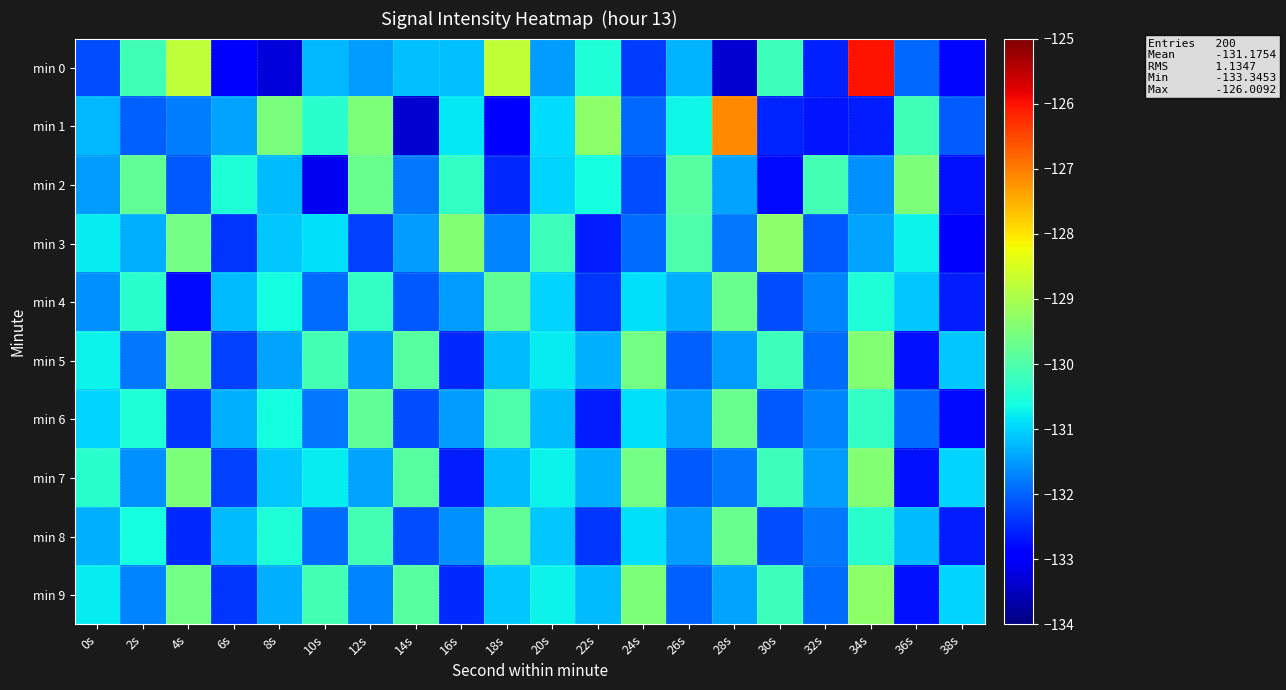

Reading left to right, list all the values displayed in this chart.

min 0: 0s=-132.2	2s=-130.2	4s=-128.8	6s=-132.9	8s=-133.3	10s=-131.2	12s=-131.5	14s=-131.2	16s=-131.2	18s=-128.7	20s=-131.5	22s=-130.5	24s=-132.3	26s=-131.3	28s=-133.3	30s=-130.2	32s=-132.6	34s=-126.0	36s=-132.0	38s=-132.8
min 1: 0s=-131.2	2s=-132.0	4s=-131.8	6s=-131.4	8s=-129.5	10s=-130.4	12s=-129.5	14s=-133.3	16s=-130.8	18s=-132.9	20s=-130.9	22s=-129.3	24s=-131.9	26s=-130.7	28s=-127.1	30s=-132.6	32s=-132.7	34s=-132.6	36s=-130.1	38s=-132.0
min 2: 0s=-131.5	2s=-129.8	4s=-132.1	6s=-130.5	8s=-131.2	10s=-133.1	12s=-129.7	14s=-131.8	16s=-130.3	18s=-132.5	20s=-131.0	22s=-130.6	24s=-132.2	26s=-129.9	28s=-131.4	30s=-132.8	32s=-130.1	34s=-131.6	36s=-129.5	38s=-132.7
min 3: 0s=-130.8	2s=-131.3	4s=-129.6	6s=-132.4	8s=-131.1	10s=-130.9	12s=-132.3	14s=-131.5	16s=-129.4	18s=-131.7	20s=-130.2	22s=-132.6	24s=-131.9	26s=-130.0	28s=-131.8	30s=-129.3	32s=-132.1	34s=-131.4	36s=-130.7	38s=-132.9
min 4: 0s=-131.6	2s=-130.4	4s=-132.8	6s=-131.2	8s=-130.6	10s=-131.9	12s=-130.3	14s=-132.1	16s=-131.5	18s=-129.8	20s=-131.0	22s=-132.4	24s=-130.9	26s=-131.3	28s=-129.7	30s=-132.2	32s=-131.7	34s=-130.5	36s=-131.1	38s=-132.6
min 5: 0s=-130.7	2s=-131.8	4s=-129.5	6s=-132.3	8s=-131.4	10s=-130.1	12s=-131.6	14s=-129.9	16s=-132.5	18s=-131.2	20s=-130.8	22s=-131.3	24s=-129.6	26s=-132.0	28s=-131.5	30s=-130.2	32s=-131.9	34s=-129.4	36s=-132.7	38s=-131.1
min 6: 0s=-131.0	2s=-130.5	4s=-132.4	6s=-131.3	8s=-130.6	10s=-131.8	12s=-129.8	14s=-132.2	16s=-131.5	18s=-130.0	20s=-131.2	22s=-132.6	24s=-130.9	26s=-131.4	28s=-129.7	30s=-132.1	32s=-131.7	34s=-130.3	36s=-131.9	38s=-132.8
min 7: 0s=-130.4	2s=-131.6	4s=-129.5	6s=-132.3	8s=-131.1	10s=-130.8	12s=-131.4	14s=-129.9	16s=-132.6	18s=-131.2	20s=-130.7	22s=-131.3	24s=-129.6	26s=-132.1	28s=-131.8	30s=-130.2	32s=-131.5	34s=-129.4	36s=-132.7	38s=-131.0
min 8: 0s=-131.3	2s=-130.6	4s=-132.5	6s=-131.2	8s=-130.5	10s=-131.9	12s=-130.1	14s=-132.2	16s=-131.6	18s=-129.8	20s=-131.1	22s=-132.4	24s=-130.9	26s=-131.5	28s=-129.7	30s=-132.2	32s=-131.8	34s=-130.4	36s=-131.2	38s=-132.6
min 9: 0s=-130.8	2s=-131.7	4s=-129.6	6s=-132.4	8s=-131.3	10s=-130.1	12s=-131.7	14s=-129.9	16s=-132.5	18s=-131.1	20s=-130.7	22s=-131.2	24s=-129.5	26s=-132.0	28s=-131.4	30s=-130.2	32s=-131.9	34s=-129.3	36s=-132.7	38s=-131.0